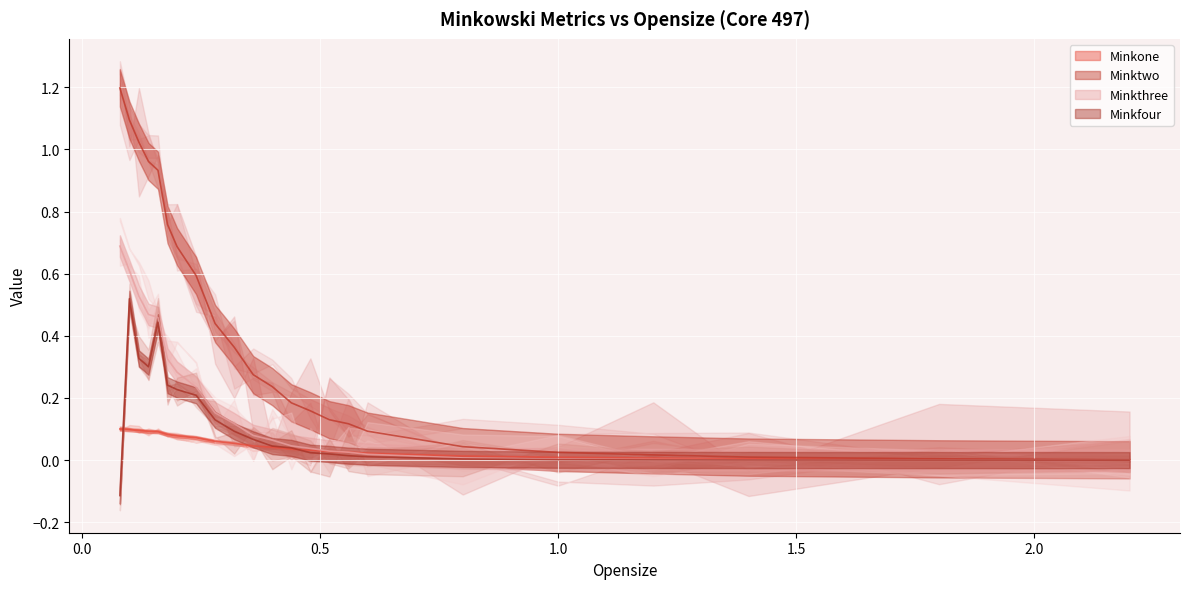

What is the difference between the maximum and minimum values in the Minkthree series?

0.7